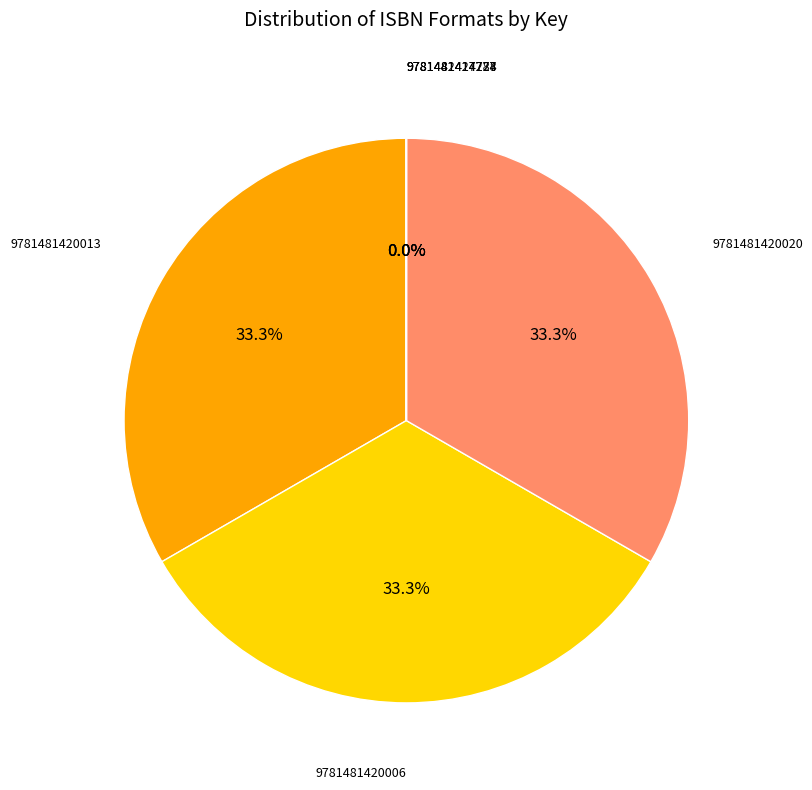

Is there any slice that represents more than half of the pie?

No